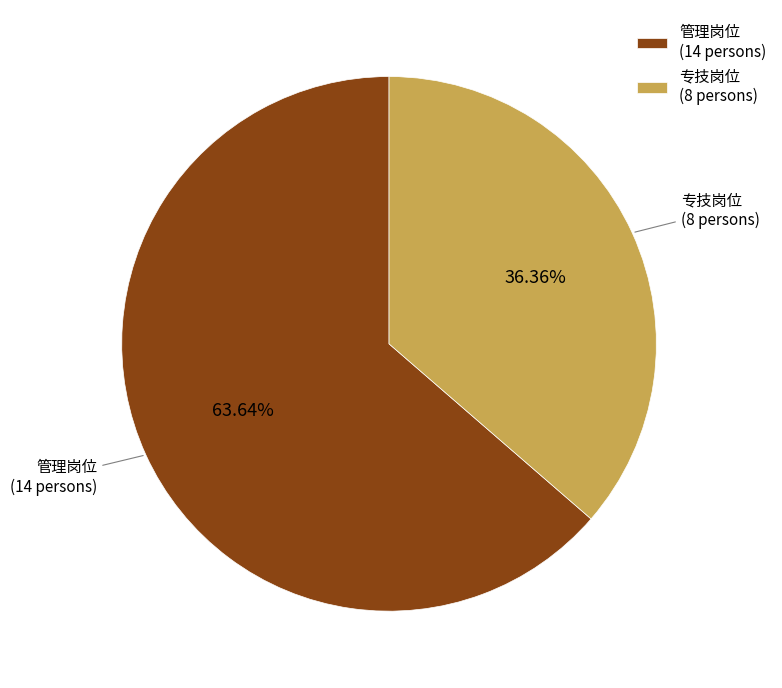

To the nearest percent, what is the difference between the 管理岗位 and 专技岗位 slice percentages?

27%